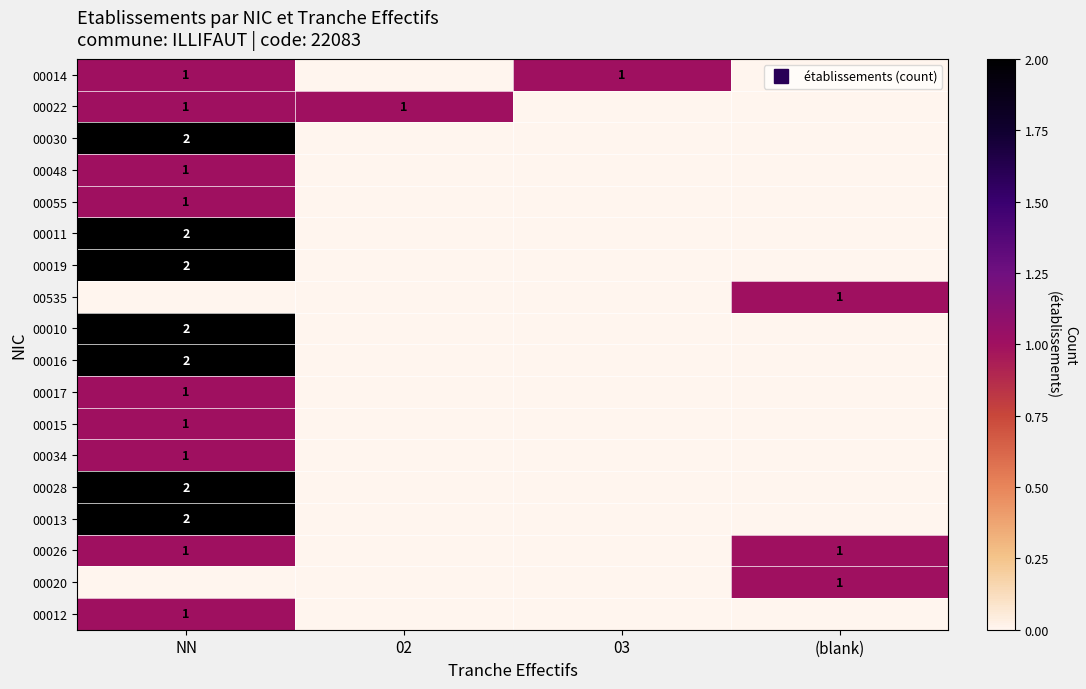

Which series has the largest total across all categories?

00014